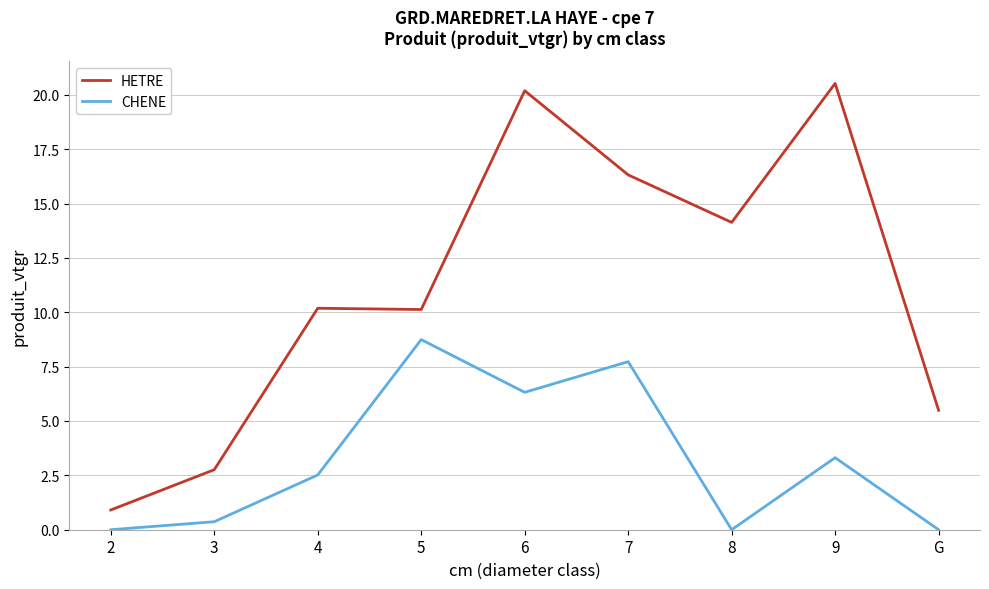

What is the lowest value of the HETRE series?

0.9